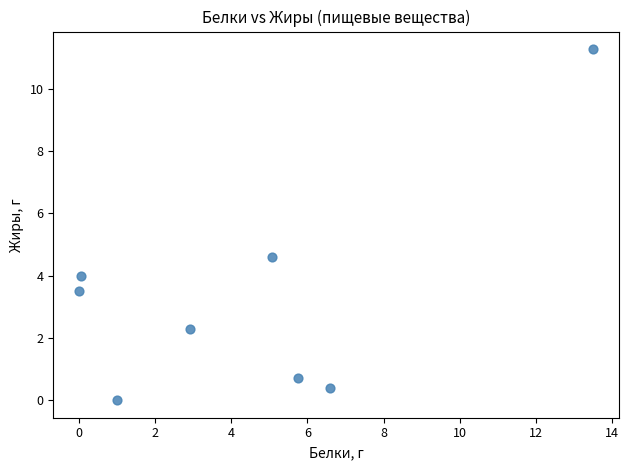

What Y value in the scatter plot is closest to 5?

4.6